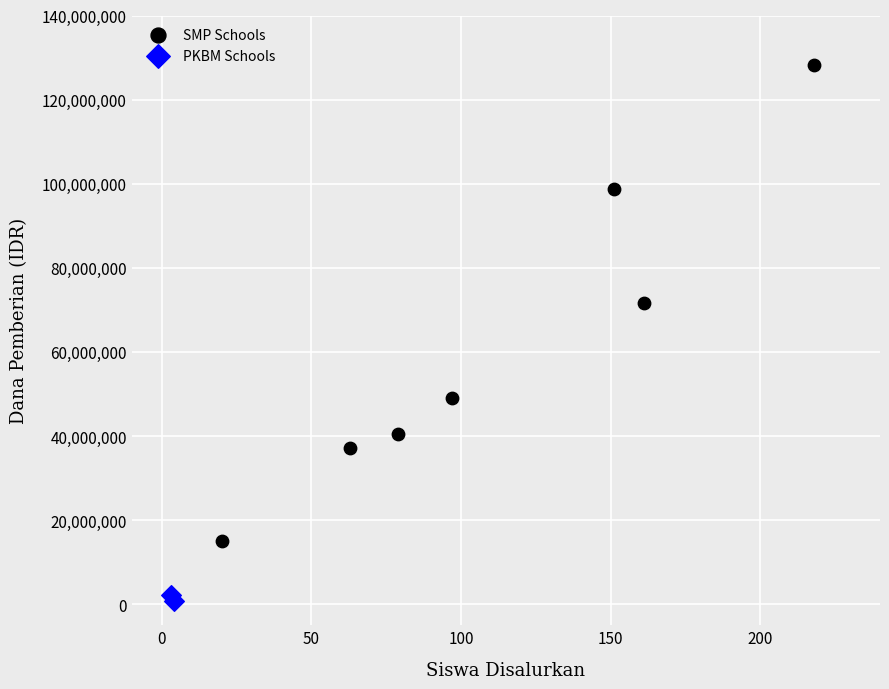

What are all the series names shown in the legend?

SMP Schools, PKBM Schools